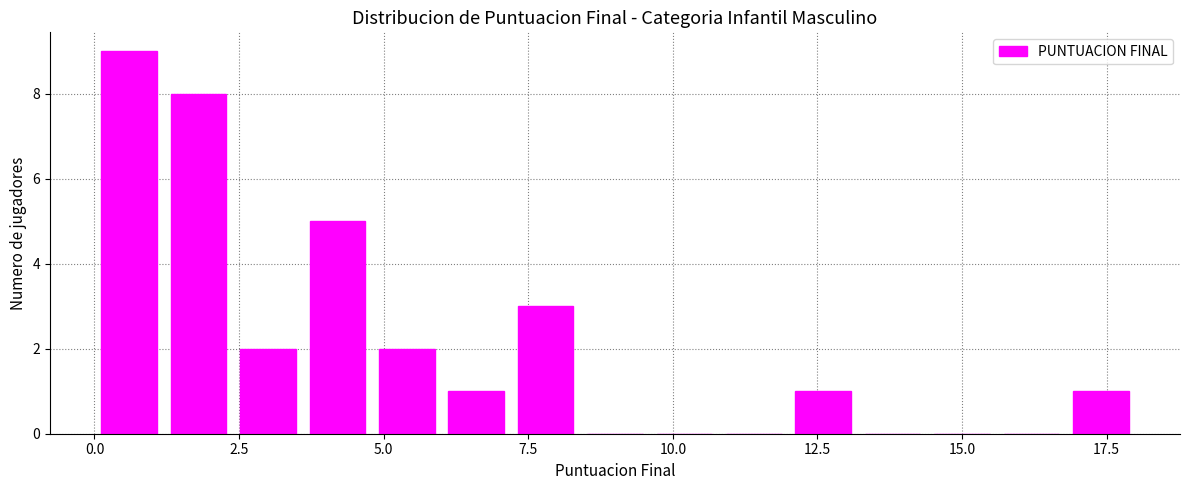

Around what value on the x-axis is the tallest bar? Give the approximate position of its centre, as read against the axis.

0.5